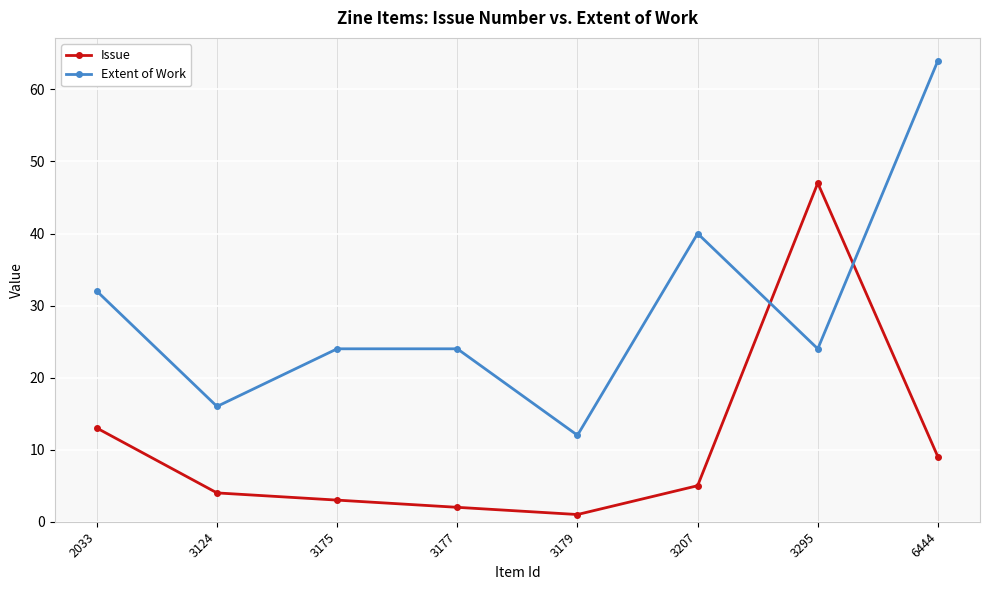

True or false: Issue and Extent of Work cross at least once.

True